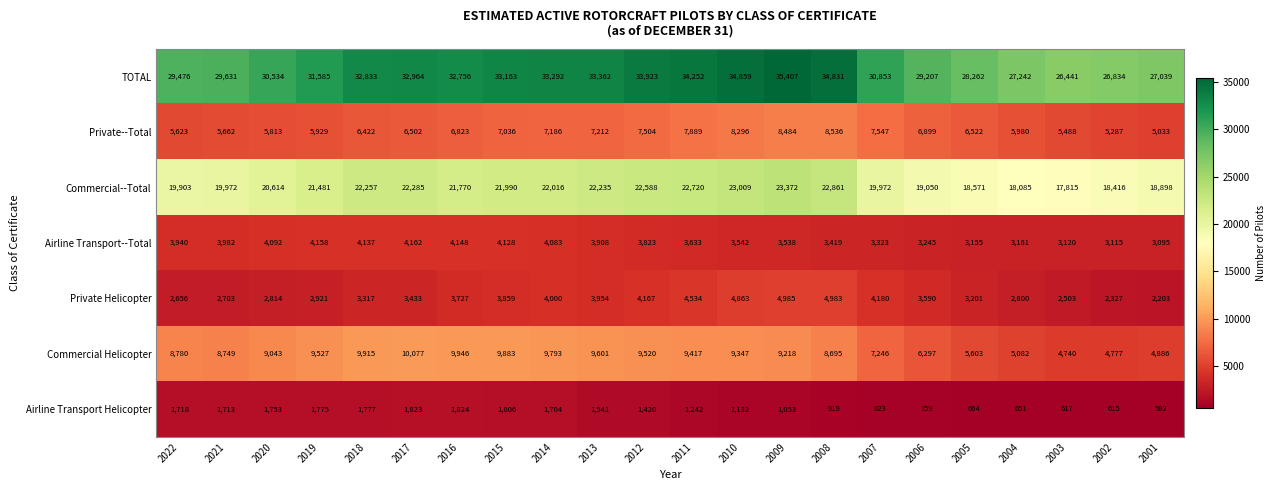

What is the average value of the Private--Total series?

6712